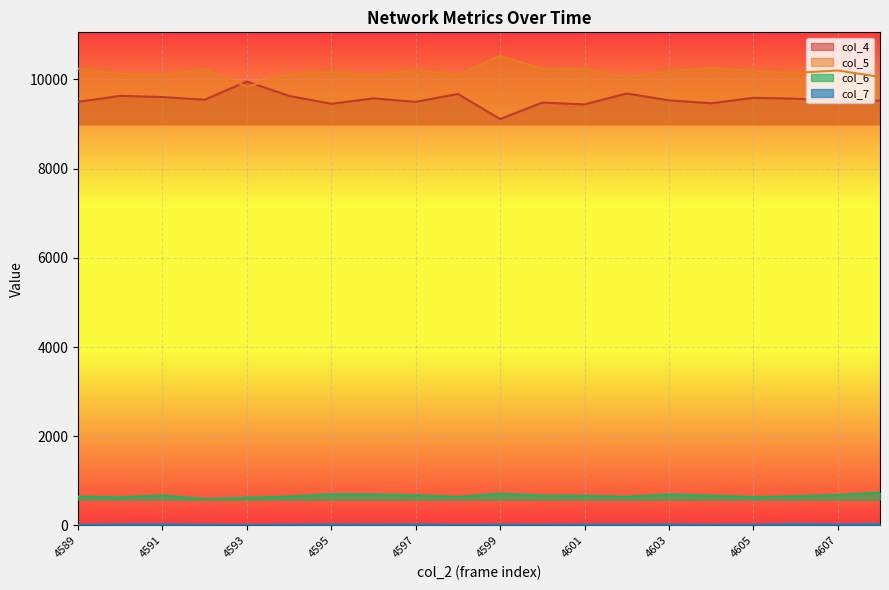

What is the difference between the maximum and minimum values in the col_4 series?

841